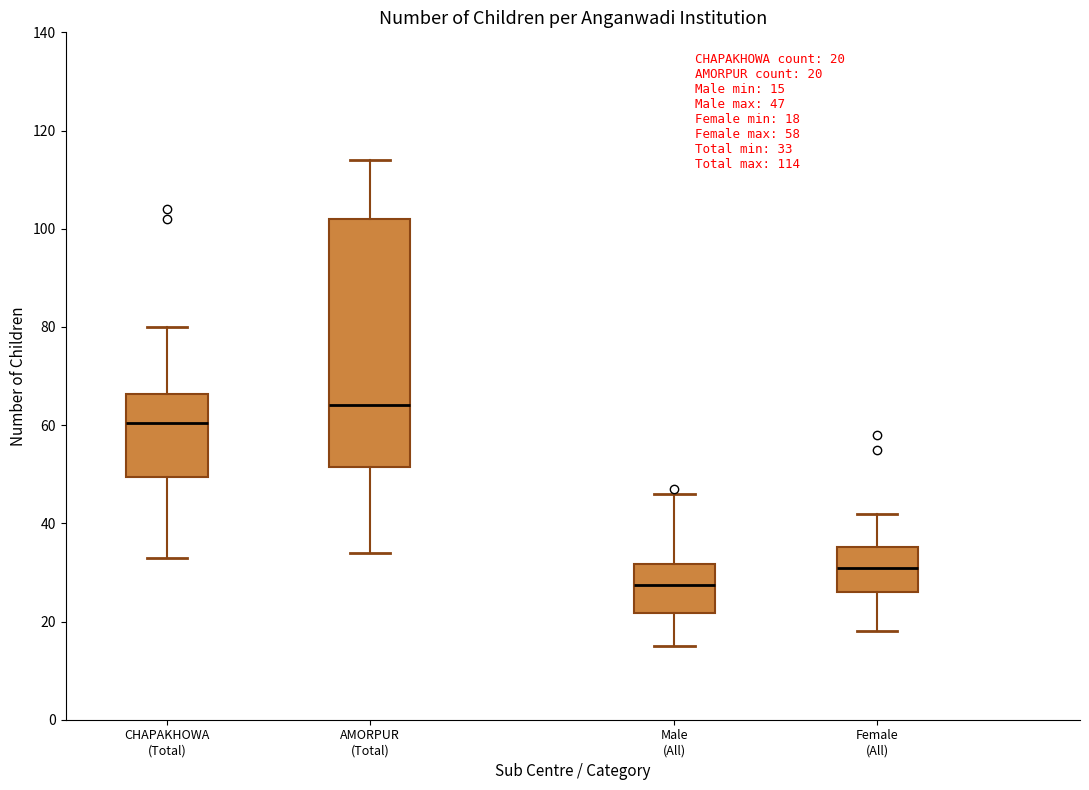

Which box is the tallest, from its lower edge to its upper edge?

AMORPUR (Total)